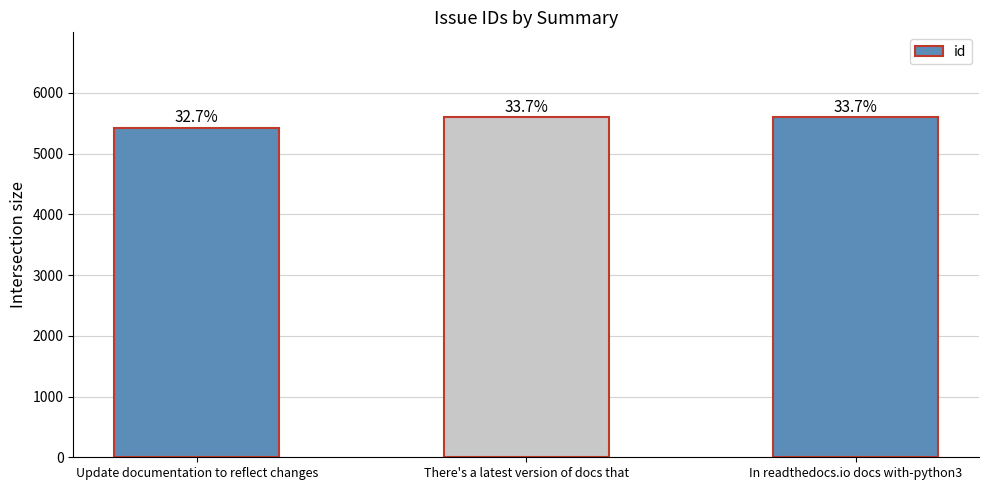

How many bars are there in total?

3